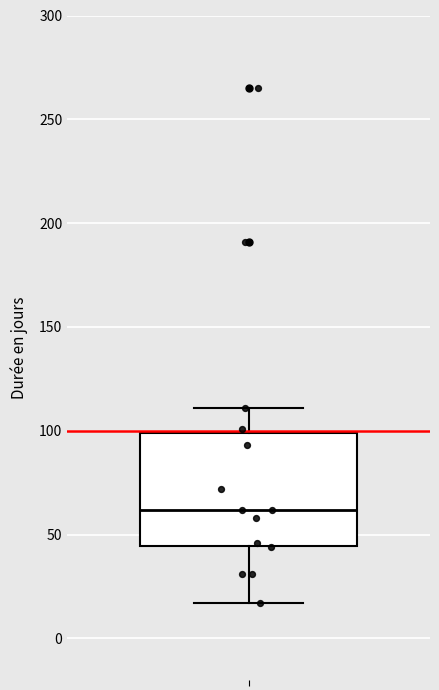

Transcribe this box plot: give where the median line is, the range the box spans, and where the two whiskers end, as read against the y-axis. The values are not printed on the chart, so give them approximately, as read against the axis.

median 60, box 45 to 100, whiskers 15 to 110